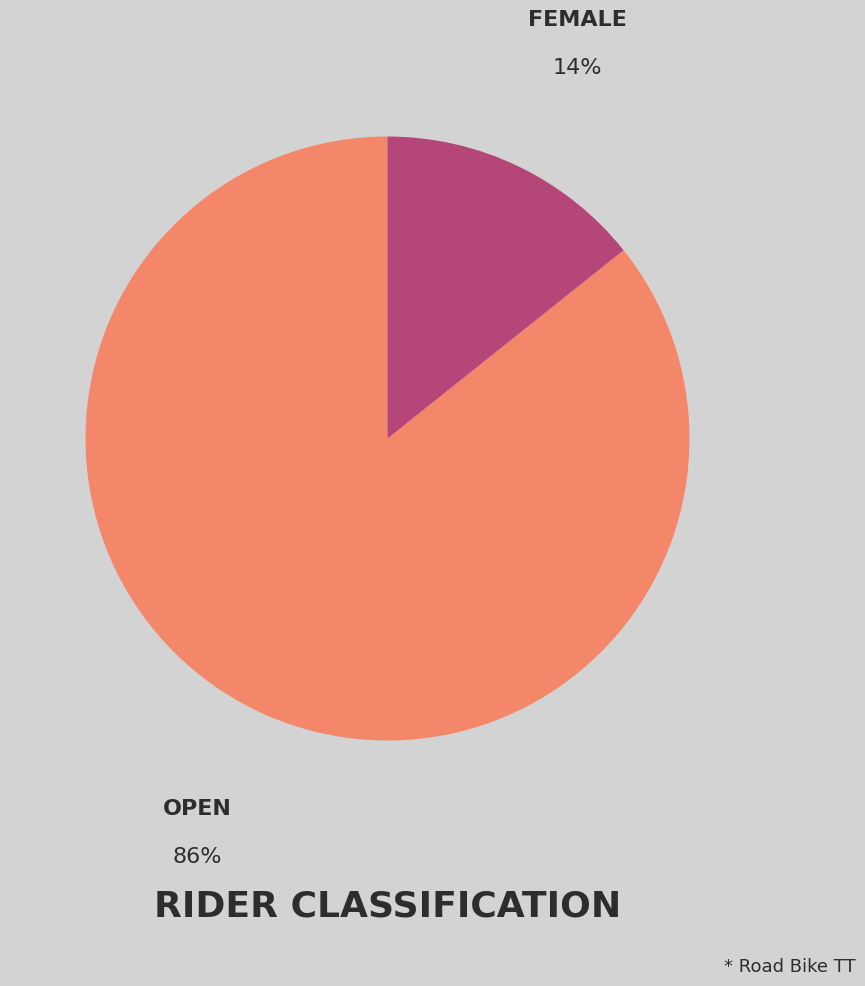

How many segments does this pie chart have?

2